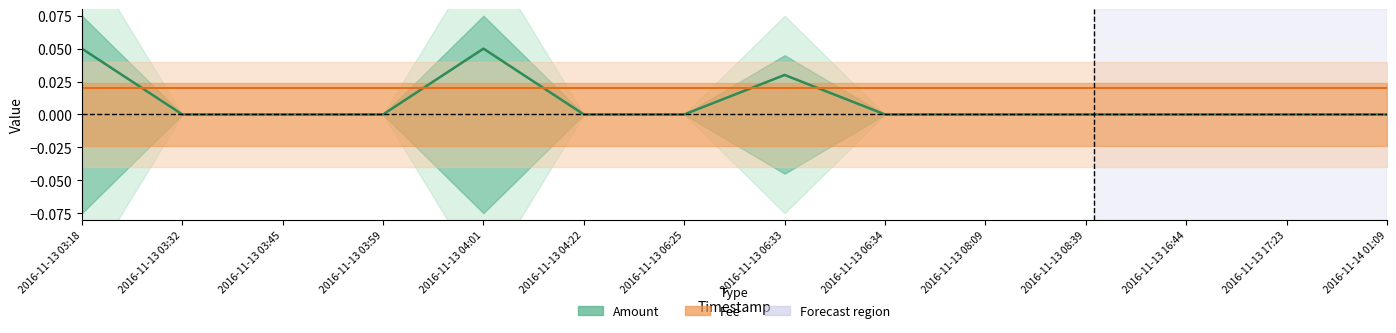

Is it true that Fee (center) equals 0.0 at 2016-11-13 06:34?

True